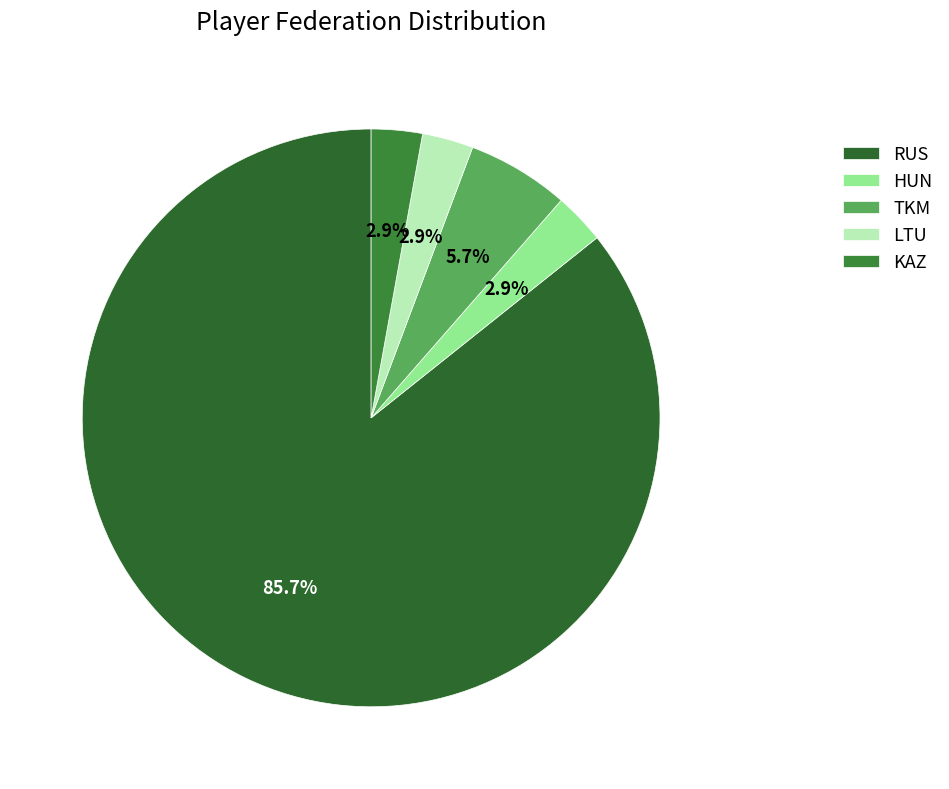

Which category has the smallest portion of the pie?

HUN